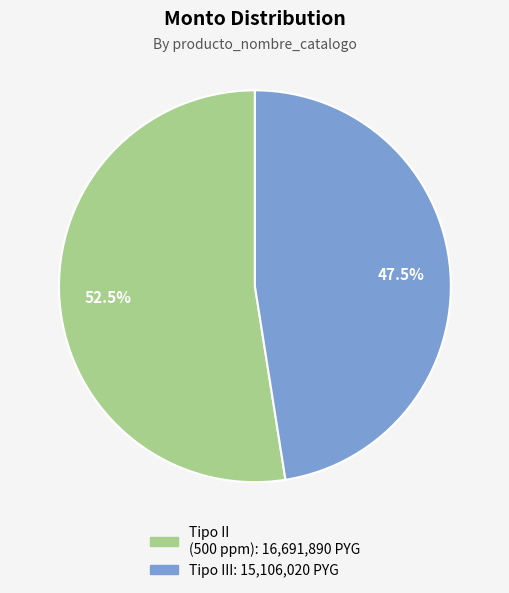

Does any single category account for the majority?

Yes